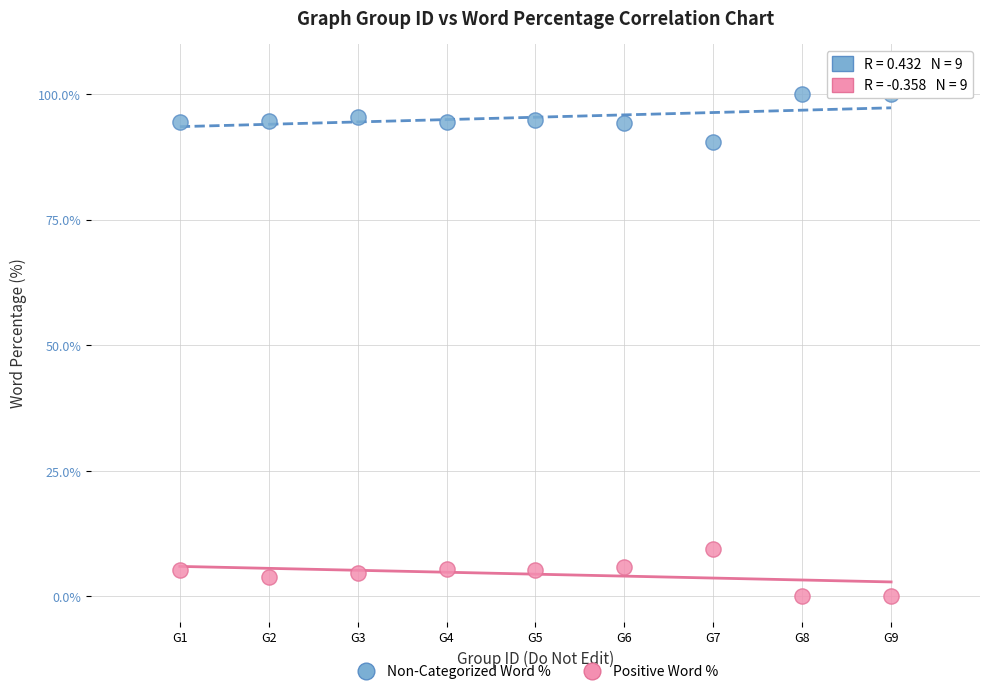

Which series contains the lowest Y value?

Positive Word %